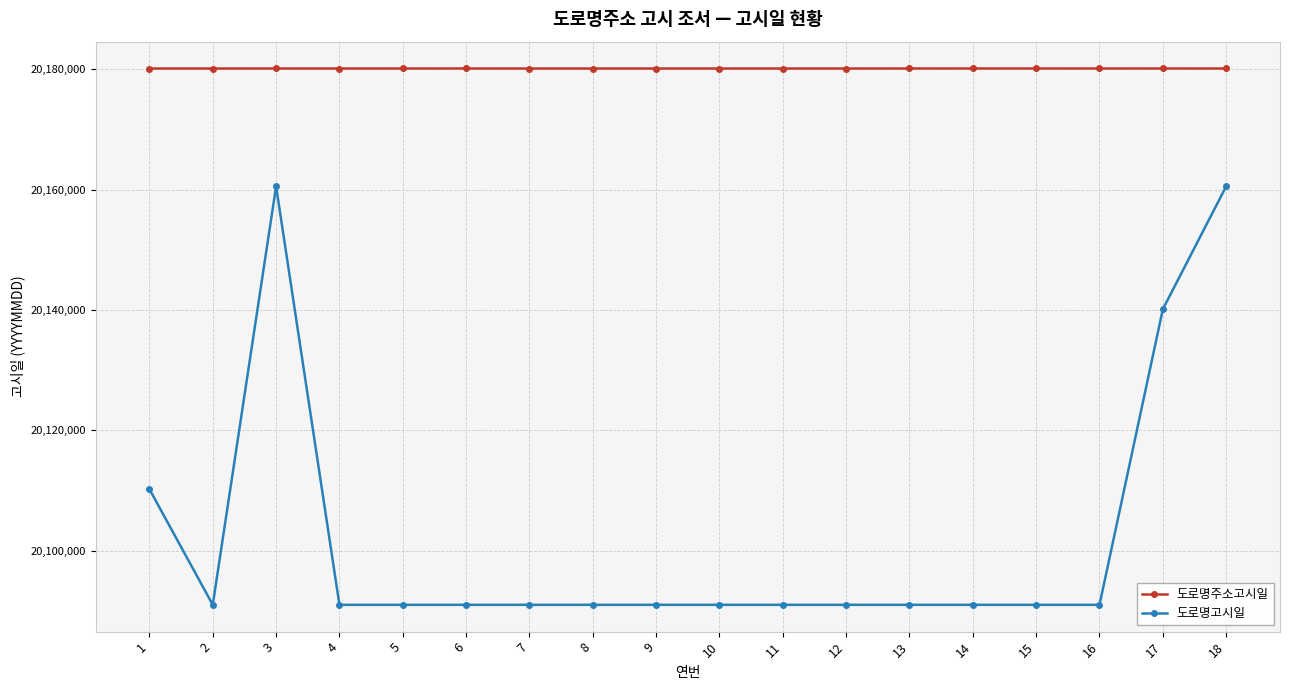

True or false: 도로명주소고시일 and 도로명고시일 cross at least once.

False